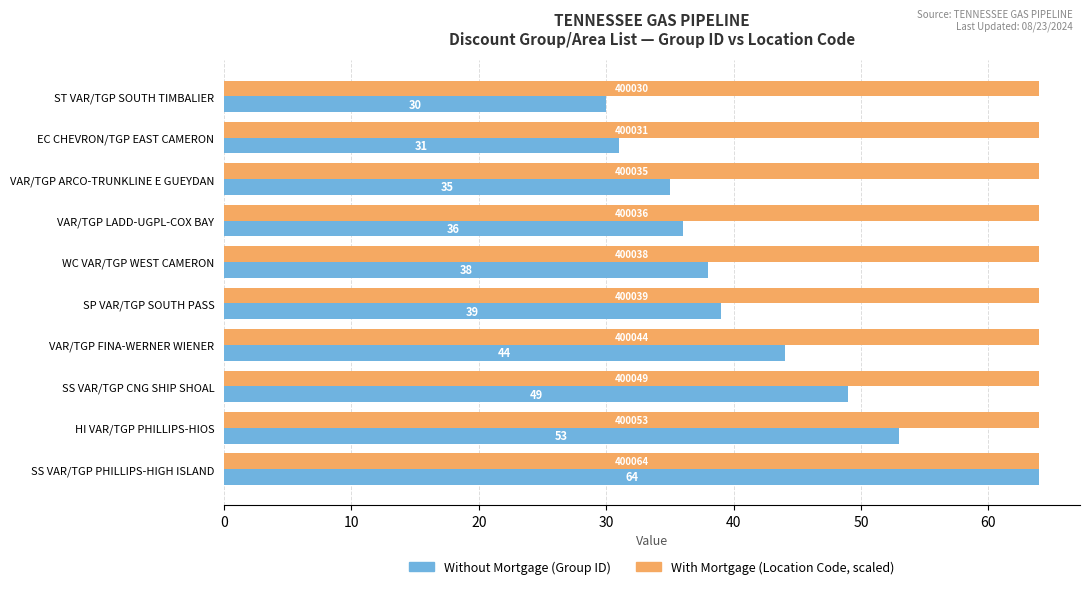

What is the spread (max minus min) of values at VAR/TGP LADD-UGPL-COX BAY?

28.0